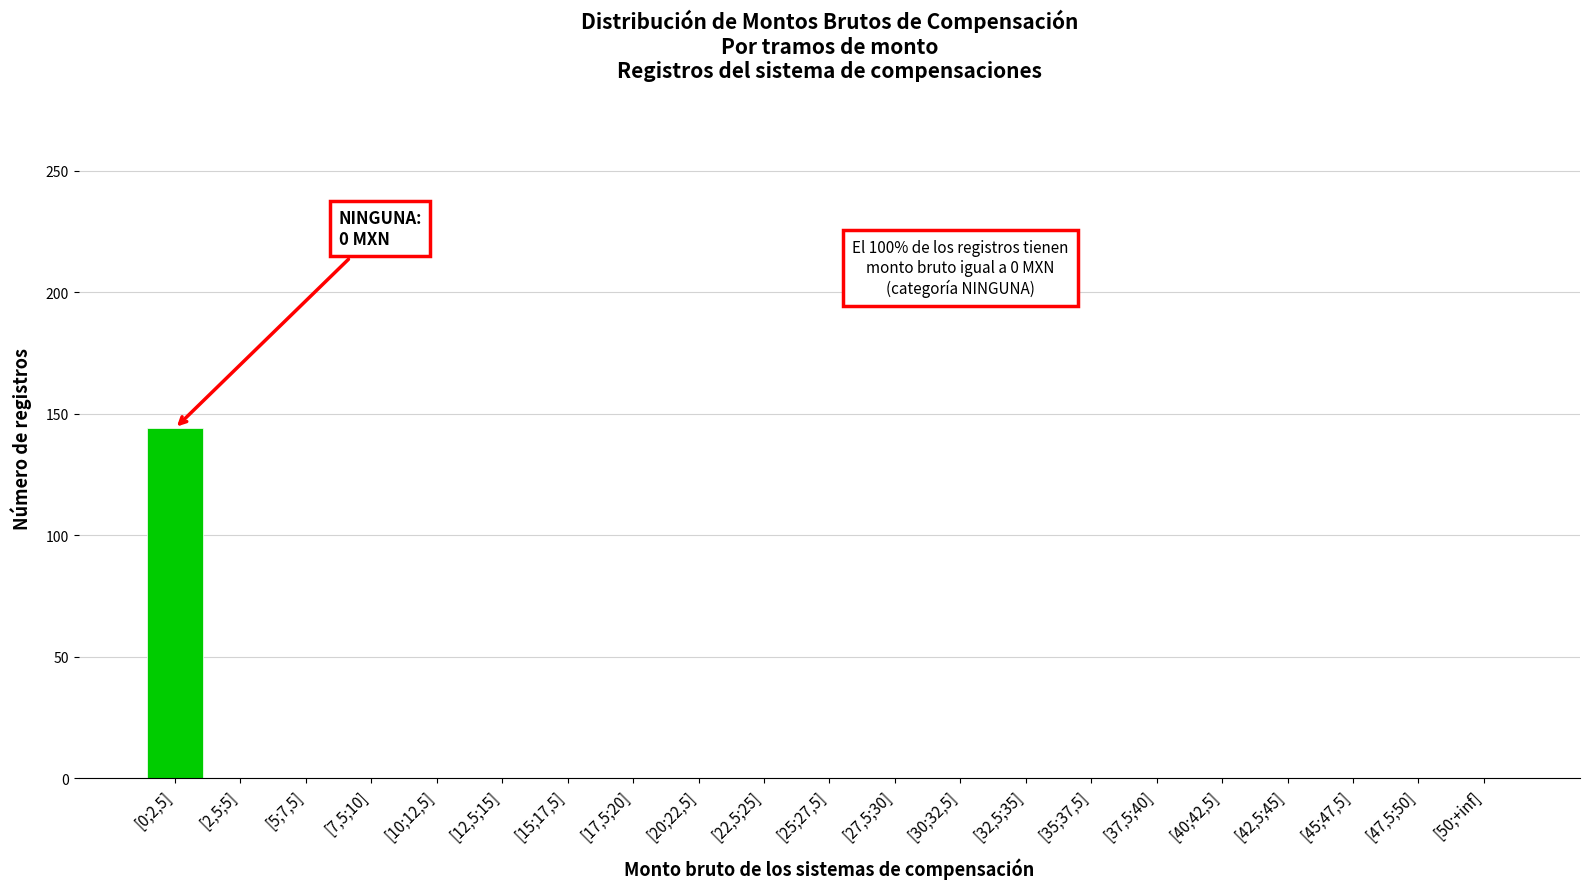

Is it true that the value at [22,5;25] is 66?

False